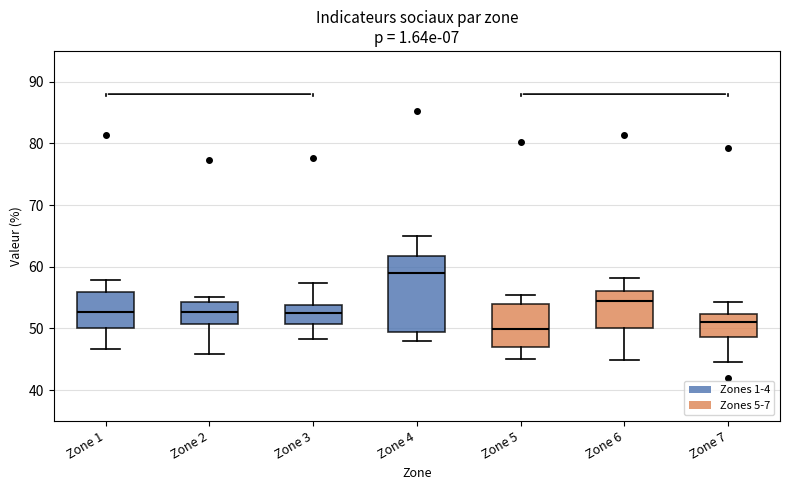

Reading left to right, transcribe this box plot: for each box, give where its median line is, the range the box spans, and where its two whiskers end, as read against the y-axis. The values are not printed on the chart, so give them approximately, as read against the axis.

Zone 1: median 53, box 50 to 56, whiskers 47 to 58
Zone 2: median 53, box 51 to 54, whiskers 46 to 55
Zone 3: median 52, box 51 to 54, whiskers 48 to 57
Zone 4: median 59, box 49 to 62, whiskers 48 to 65
Zone 5: median 50, box 47 to 54, whiskers 45 to 55
Zone 6: median 54, box 50 to 56, whiskers 45 to 58
Zone 7: median 51, box 49 to 52, whiskers 45 to 54